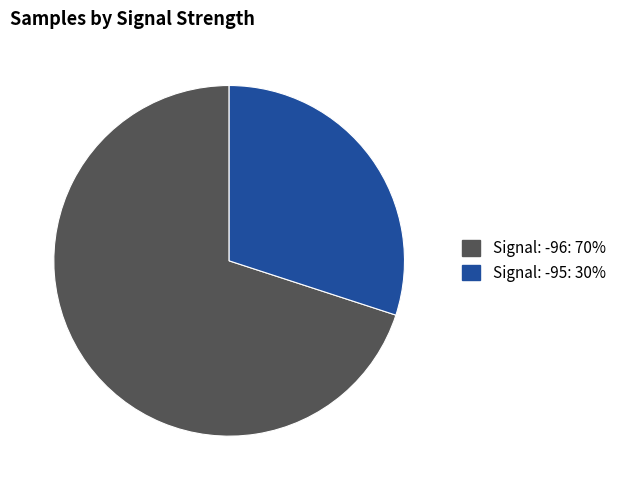

Count the number of slices in the pie.

2